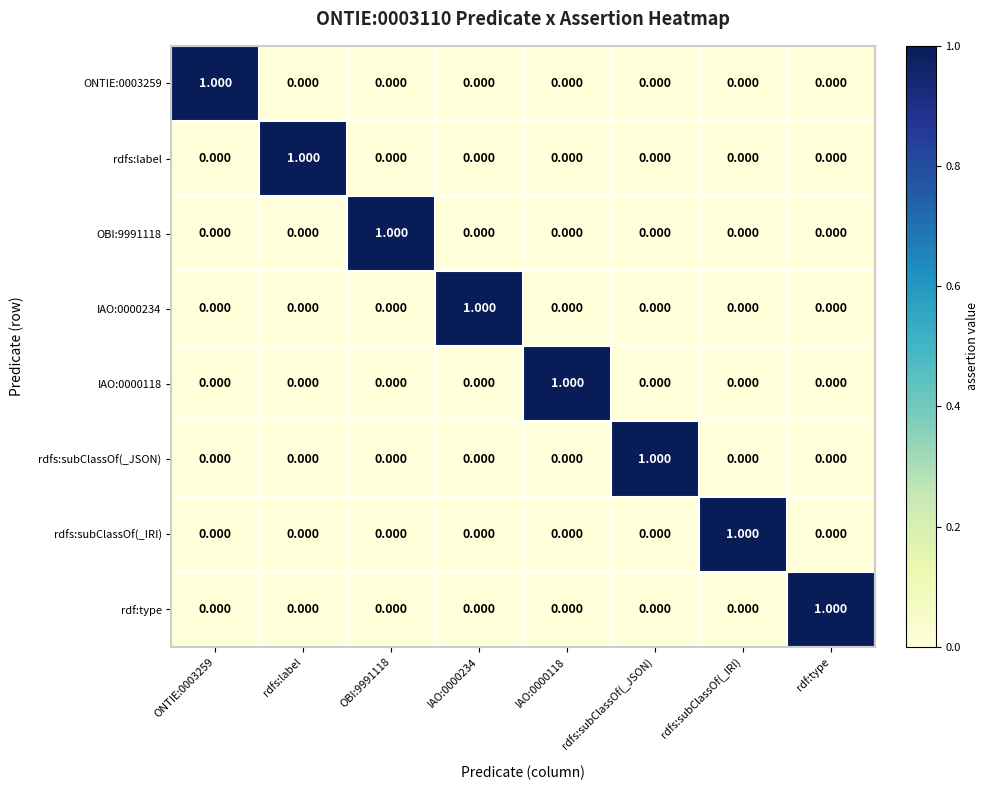

Which category has the highest value in the rdfs:subClassOf(_IRI) series?

rdfs:subClassOf(_IRI)